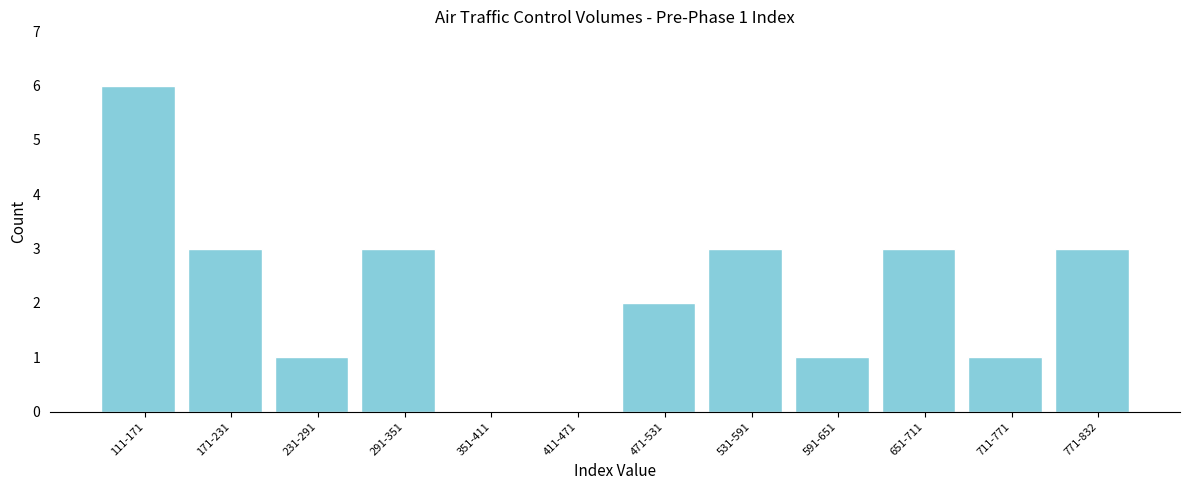

Reading right to left, extract all data points from this chart.

771-832=3	711-771=1	651-711=3	591-651=1	531-591=3	471-531=2	411-471=0	351-411=0	291-351=3	231-291=1	171-231=3	111-171=6